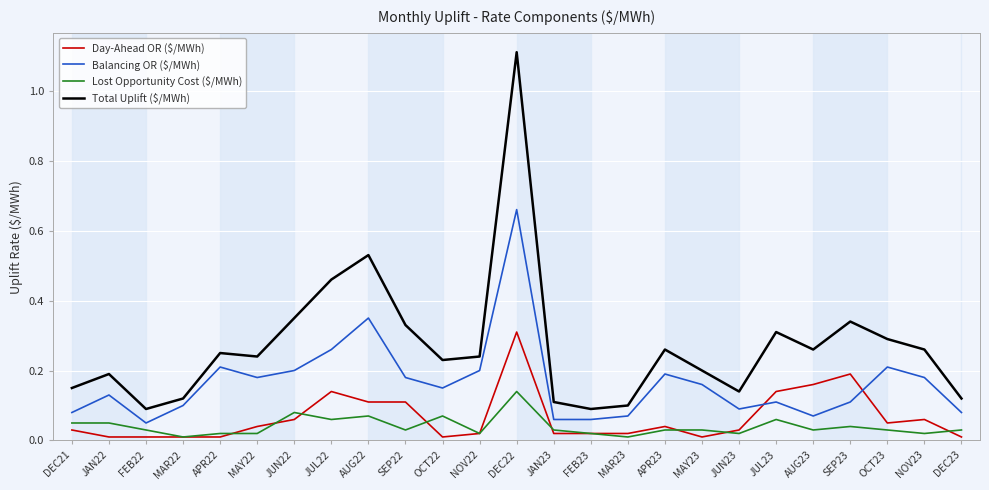

The Day-Ahead OR ($/MWh) series shows 0.1 at AUG23. True or false?

False